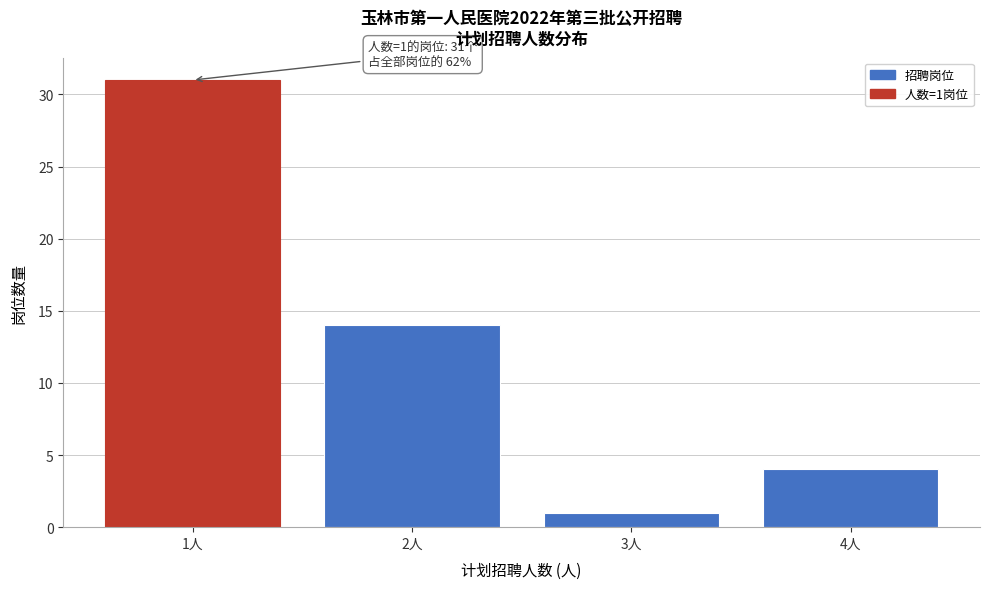

Reading left to right, what are all the values shown in this chart?

1人=31	2人=14	3人=1	4人=4